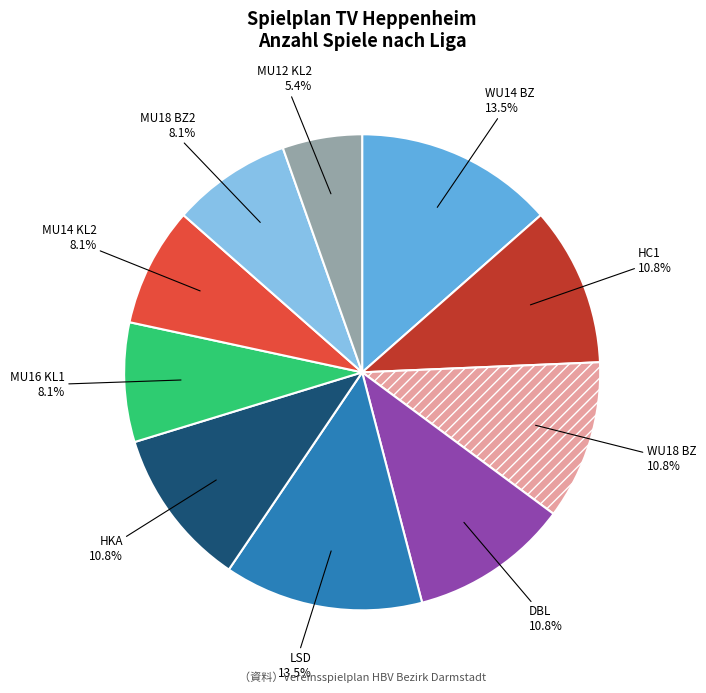

Count the number of slices in the pie.

10